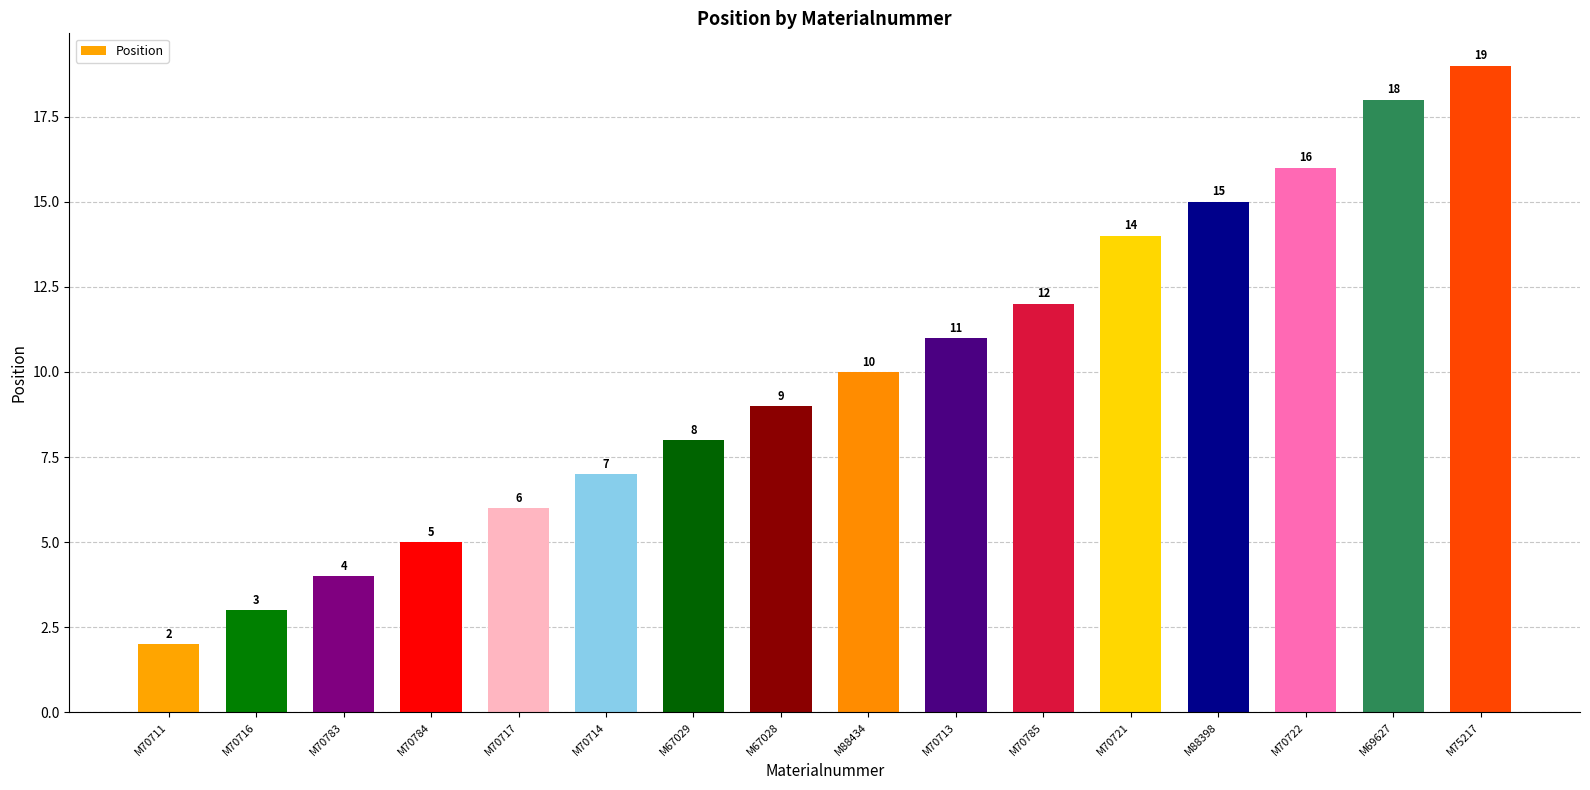

Reading left to right, list all the values displayed in this chart.

M70711=2	M70716=3	M70783=4	M70784=5	M70717=6	M70714=7	M67029=8	M67028=9	M88434=10	M70713=11	M70785=12	M70721=14	M88398=15	M70722=16	M69627=18	M75217=19